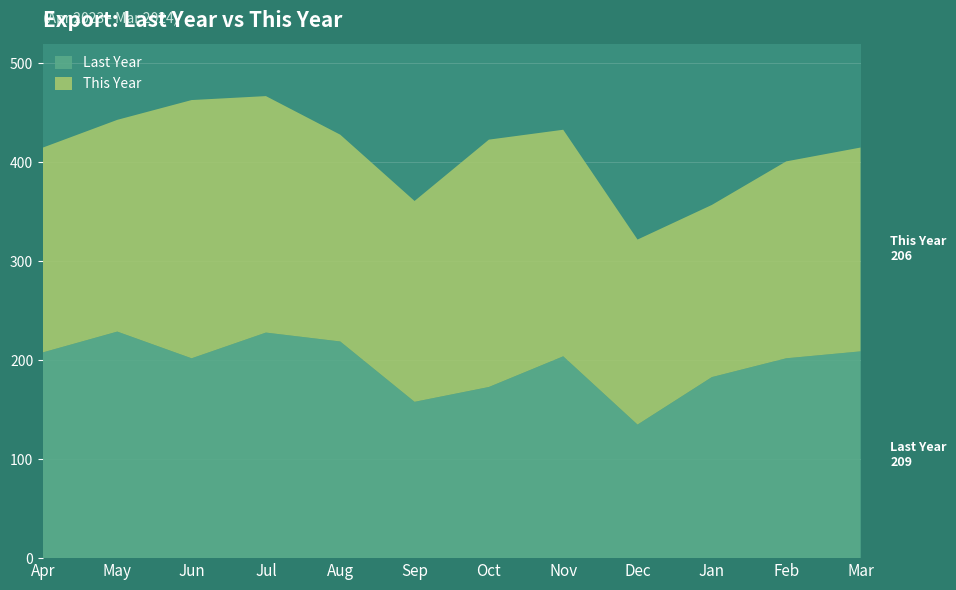

Reading left to right, list all the values displayed in this chart.

Last Year: Apr=208	May=229	Jun=202	Jul=228	Aug=219	Sep=158	Oct=173	Nov=204	Dec=135	Jan=183	Feb=202	Mar=209
This Year: Apr=207	May=214	Jun=261	Jul=239	Aug=209	Sep=203	Oct=250	Nov=229	Dec=187	Jan=174	Feb=199	Mar=206